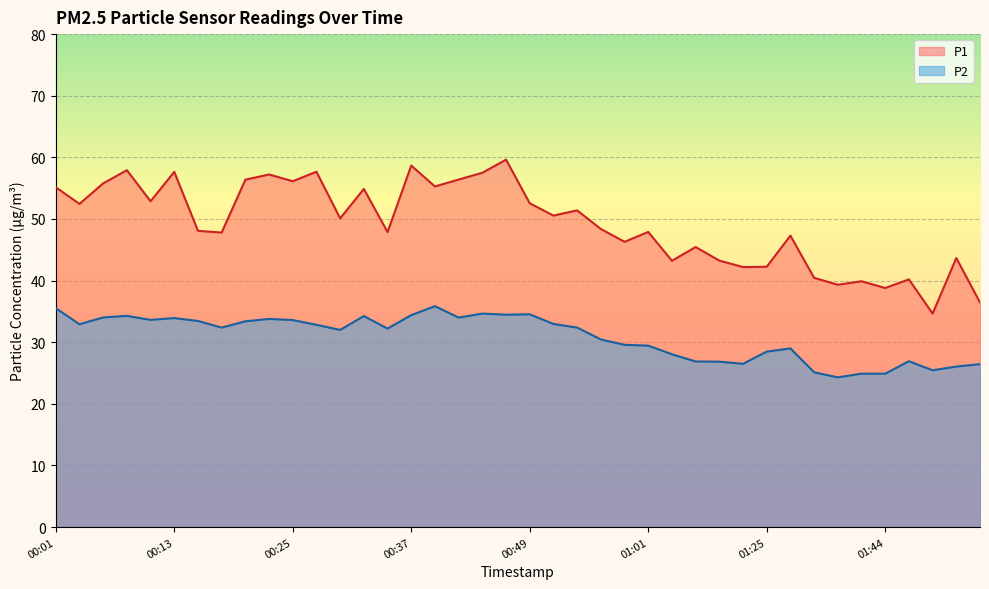

True or false: P1 and P2 intersect in this chart.

False